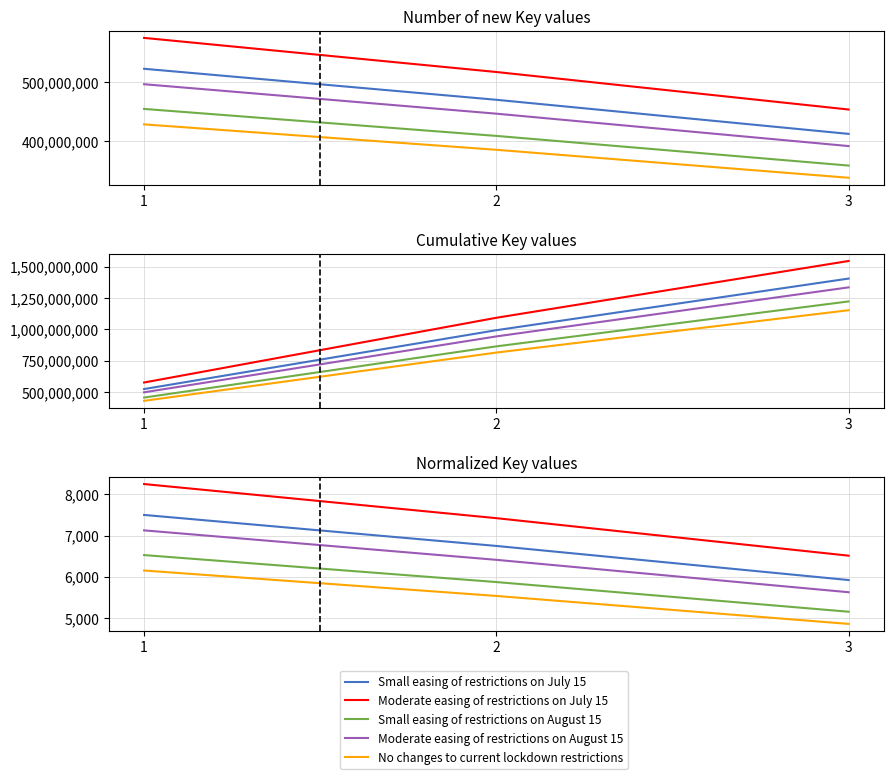

What is the greatest value displayed?

8250.0